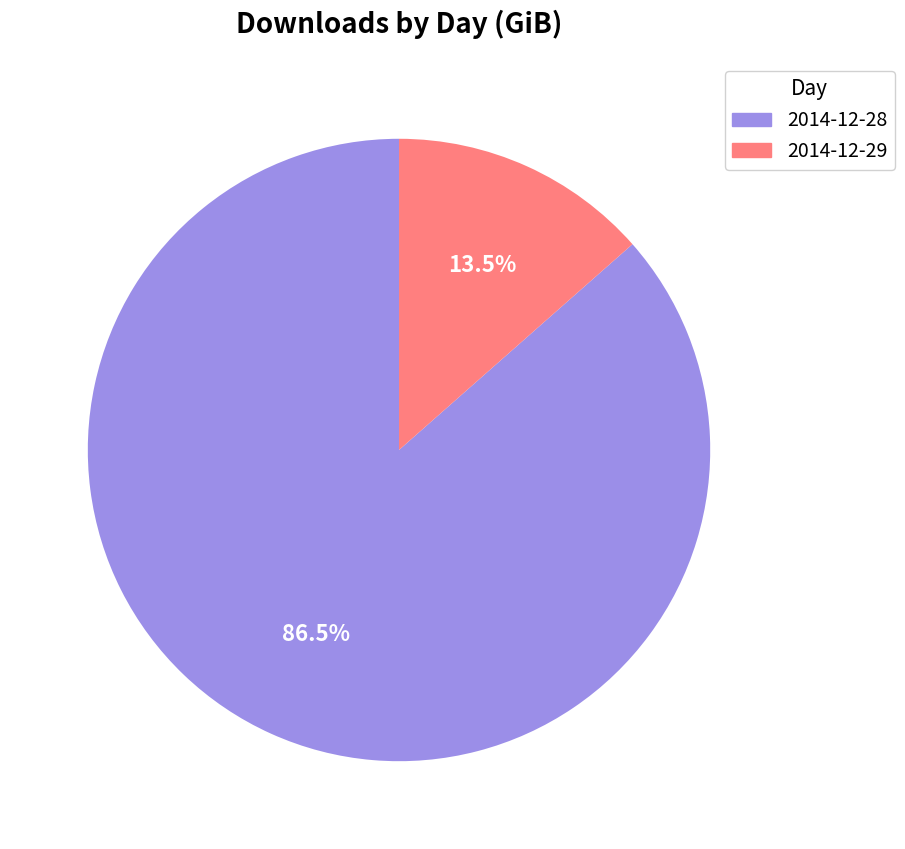

Does 2014-12-28 account for over 50% of the chart?

Yes